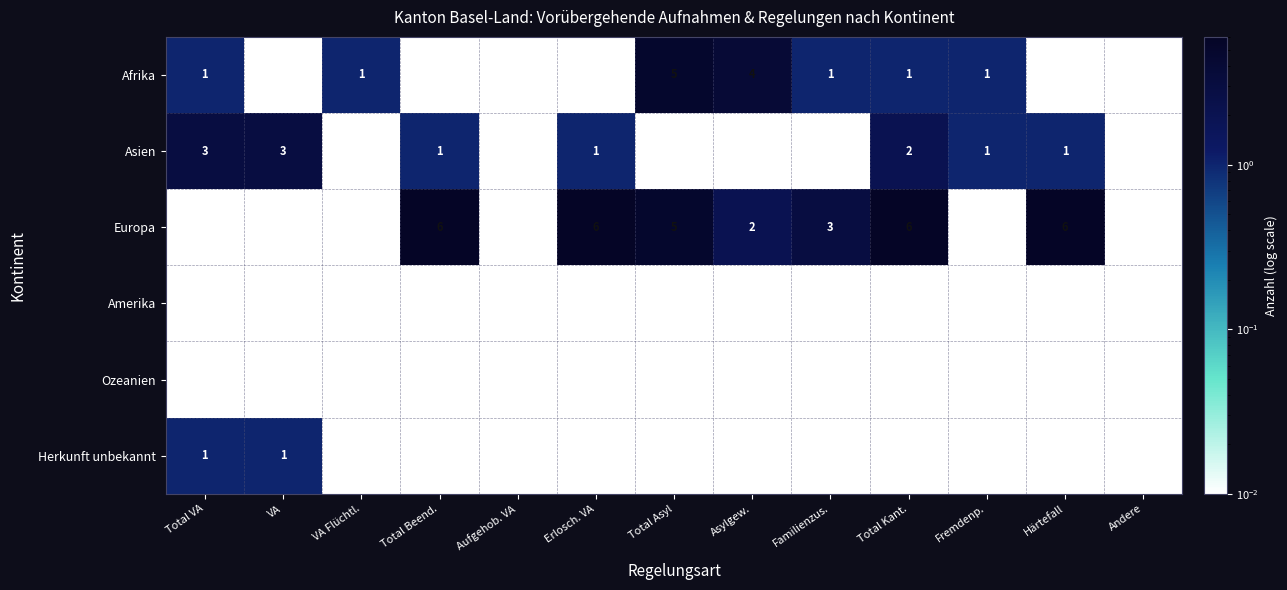

What is the spread (max minus min) of values at VA Flüchtl.?

1